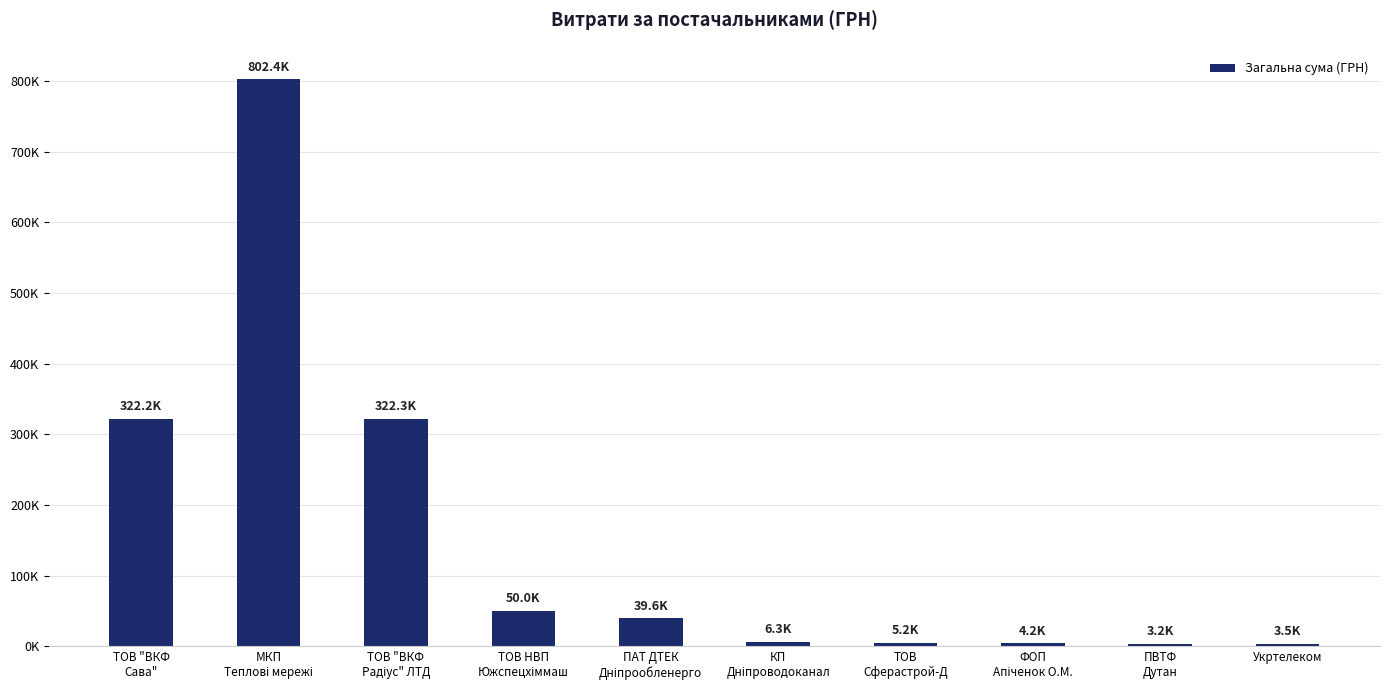

Reading left to right, extract all data points from this chart.

322170.7	802383.8	322316.5	49973.3	39575.0	6259.8	5198.0	4242.0	3198.0	3534.0